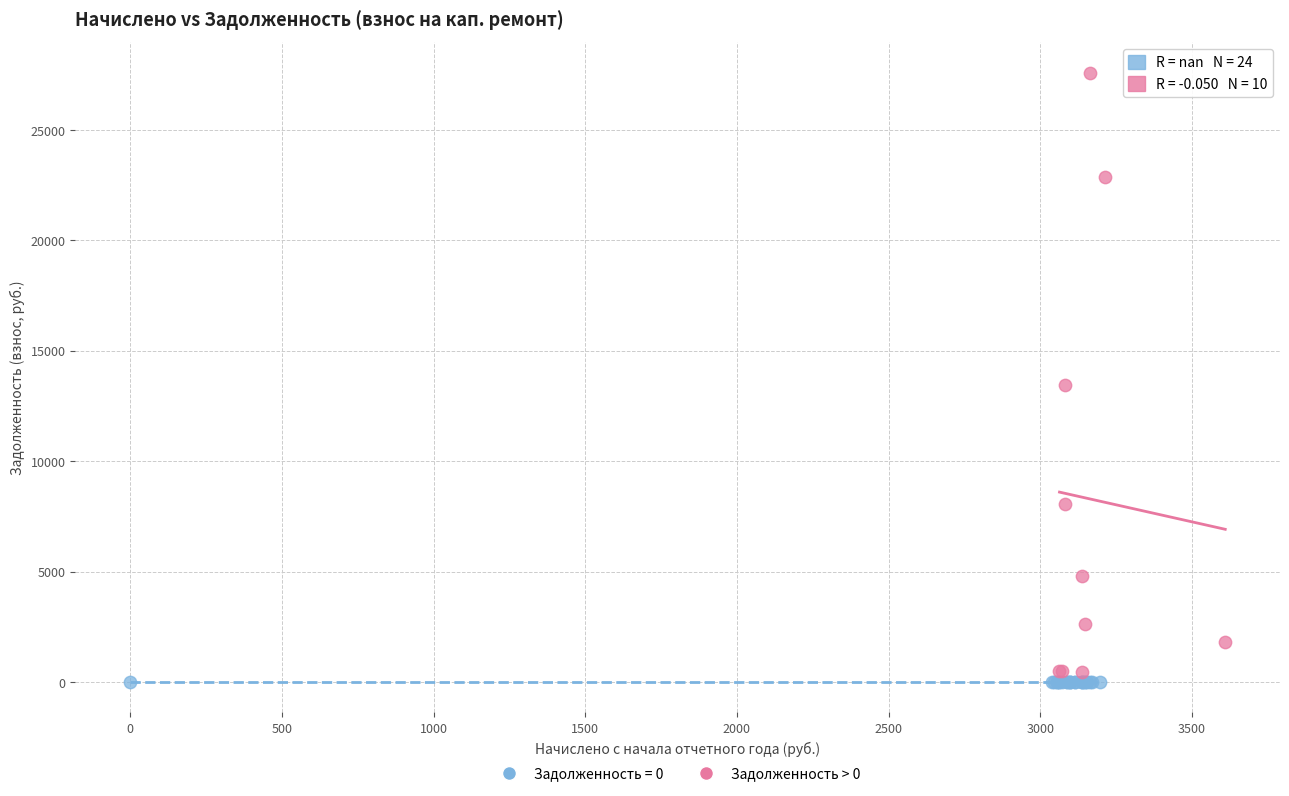

Which series contains the highest Y value?

Задолженность > 0